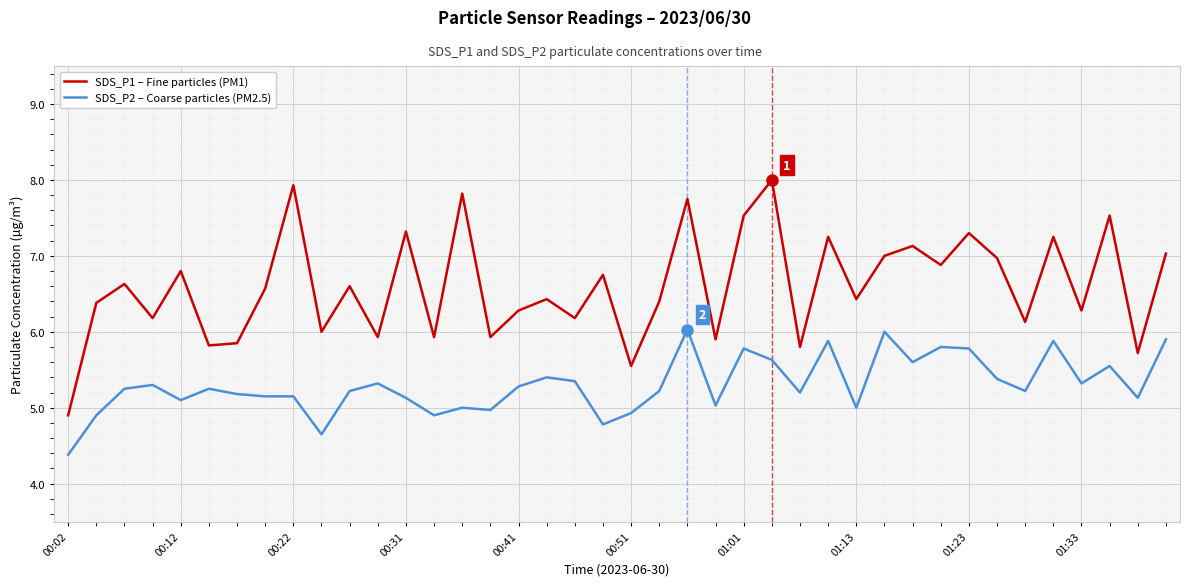

What is the greatest value displayed?

8.0